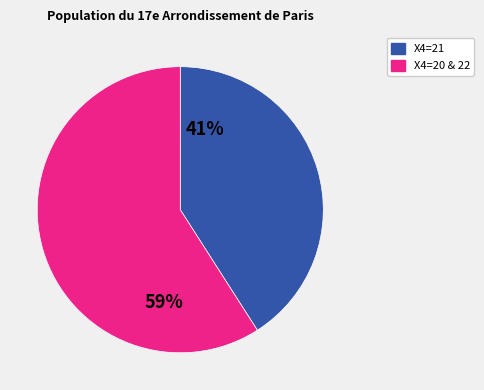

Is there any slice that represents more than half of the pie?

Yes